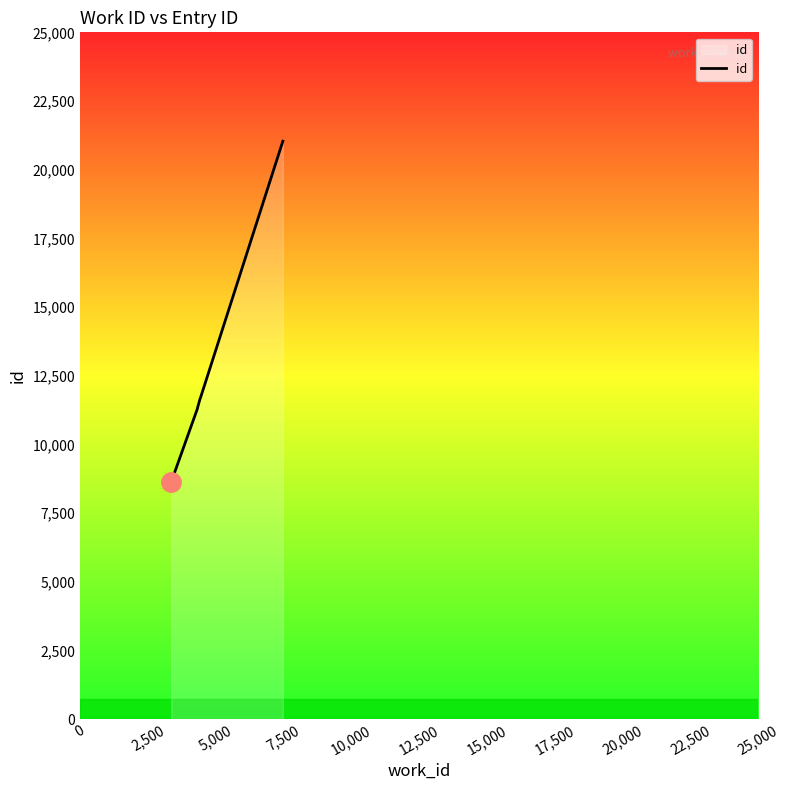

List the labels in order of value, smallest first.

0, 2,500, 5,000, 7,500, 10,000, 12,500, 15,000, 17,500, 20,000, 22,500